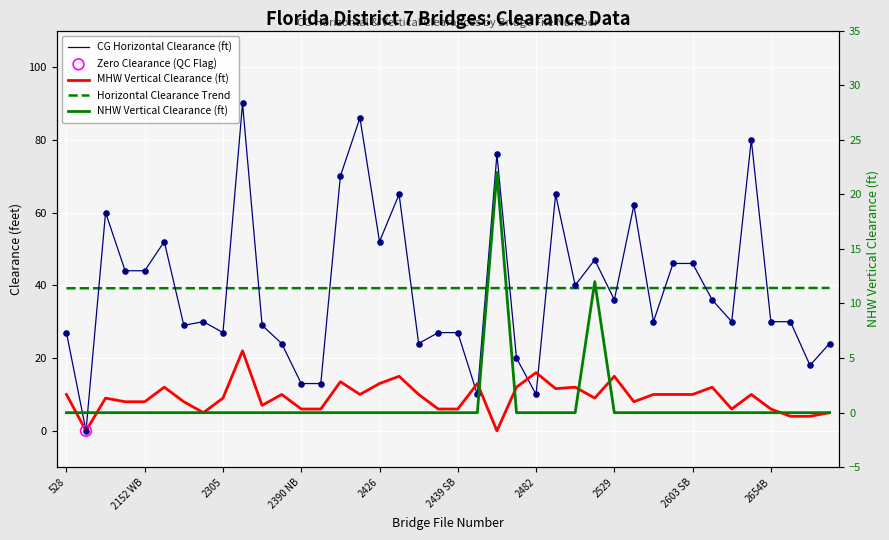

At how many categories does at least one series exceed 22?

40